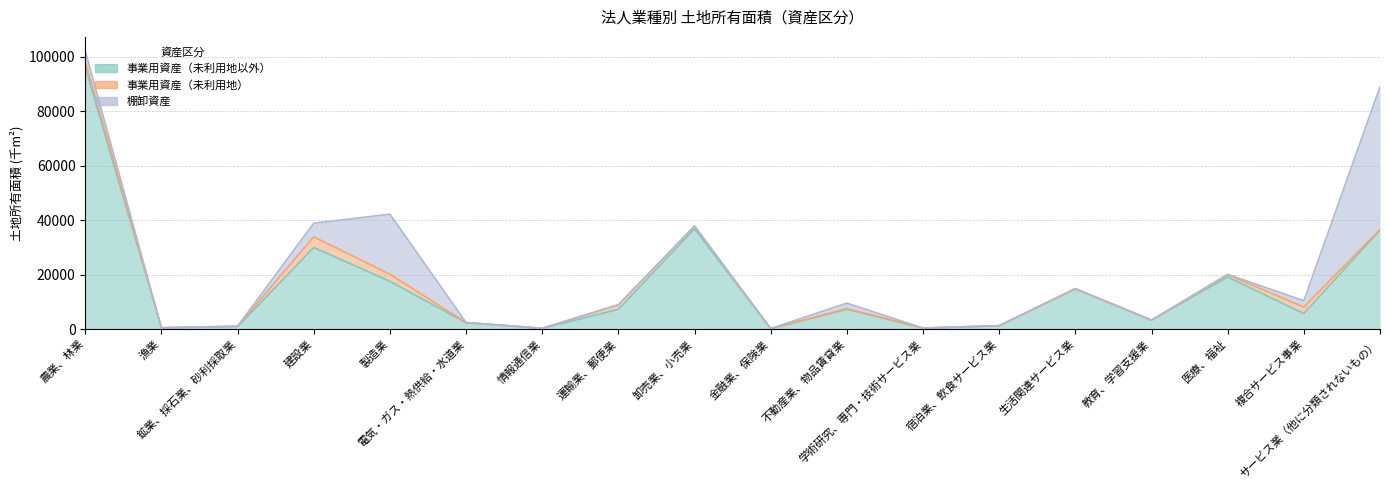

Where is the first local minimum for 事業用資産（未利用地）?

漁業